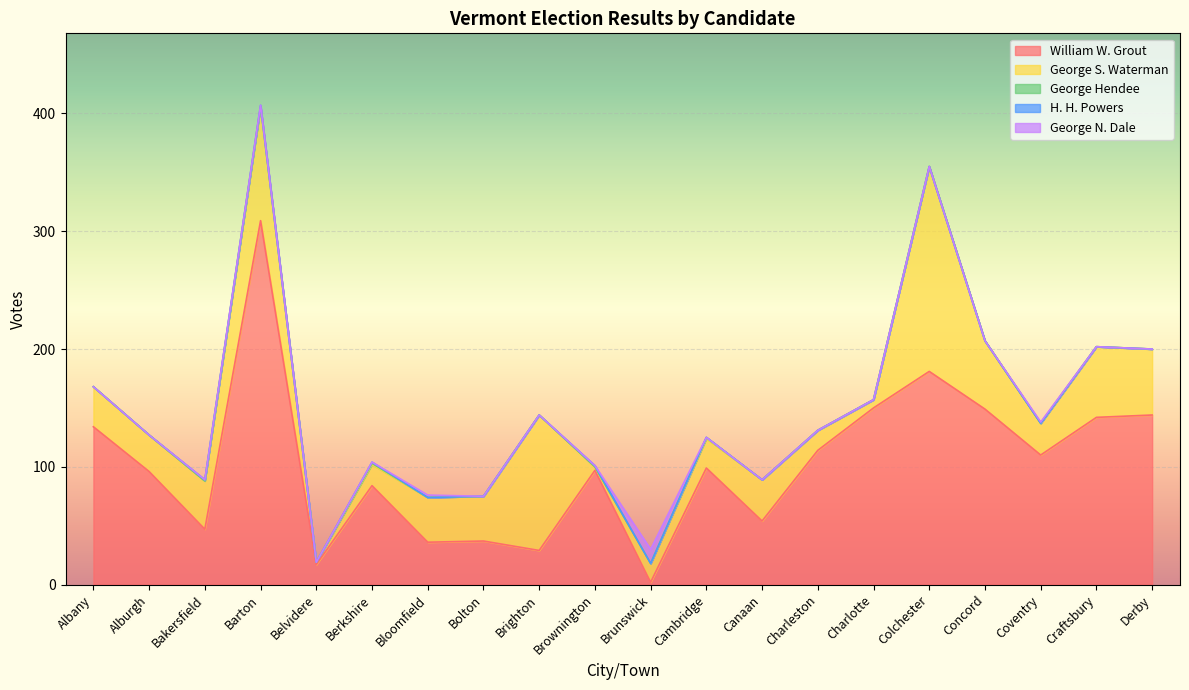

Is it true that George N. Dale equals 4 at Colchester?

False